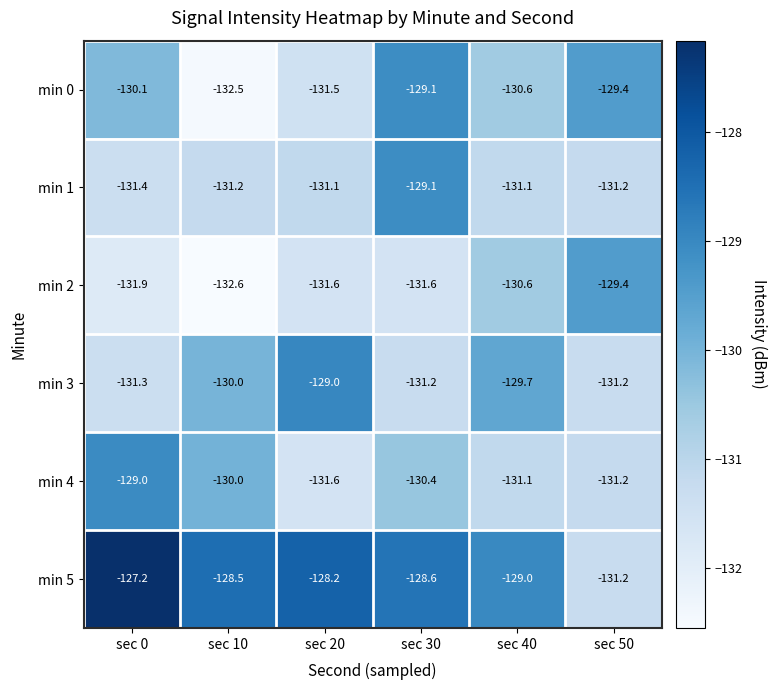

What is the spread (max minus min) of values at sec 40?

2.1